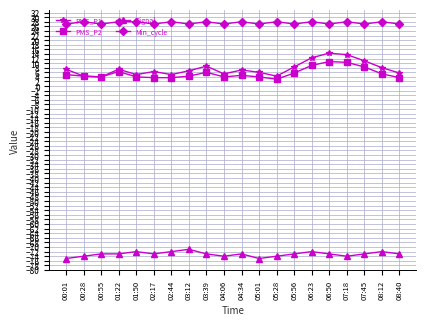

What is the spread (max minus min) of values at 05:01?

102.0